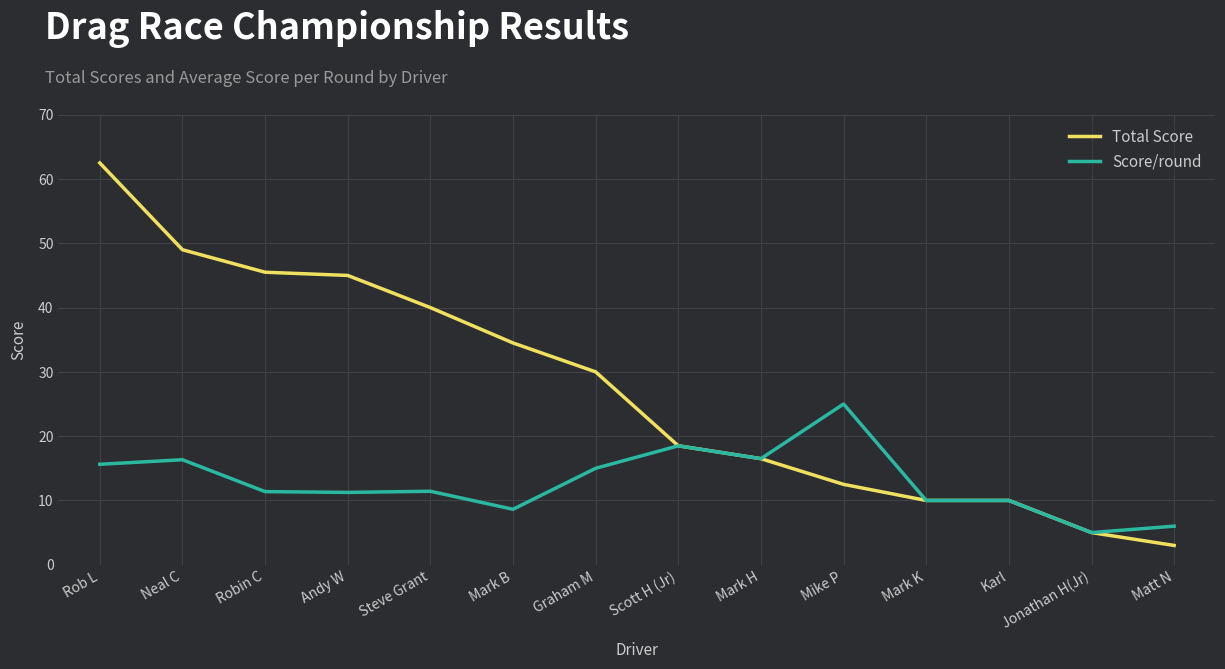

Which series has the widest spread of values?

Total Score